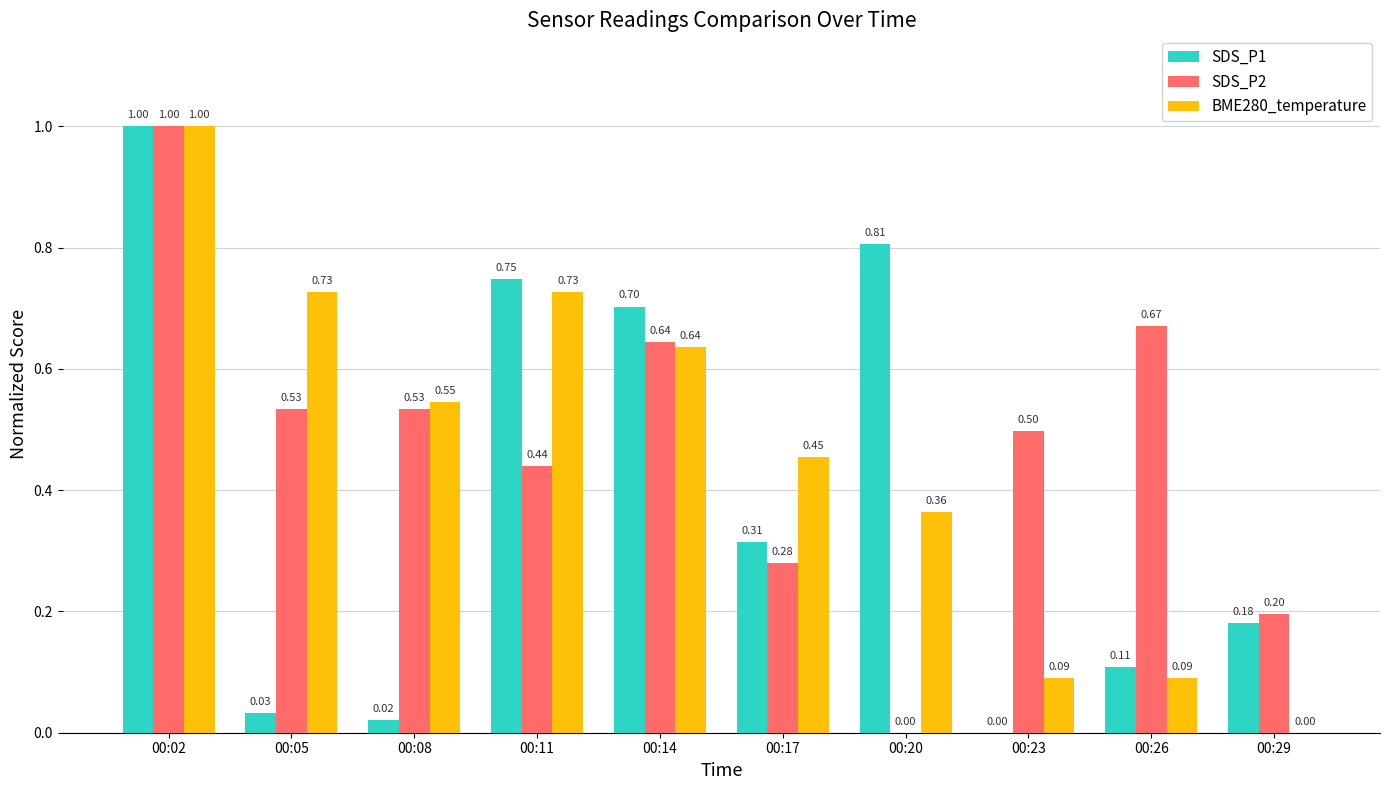

How many values in the SDS_P2 series exceed 0?

9